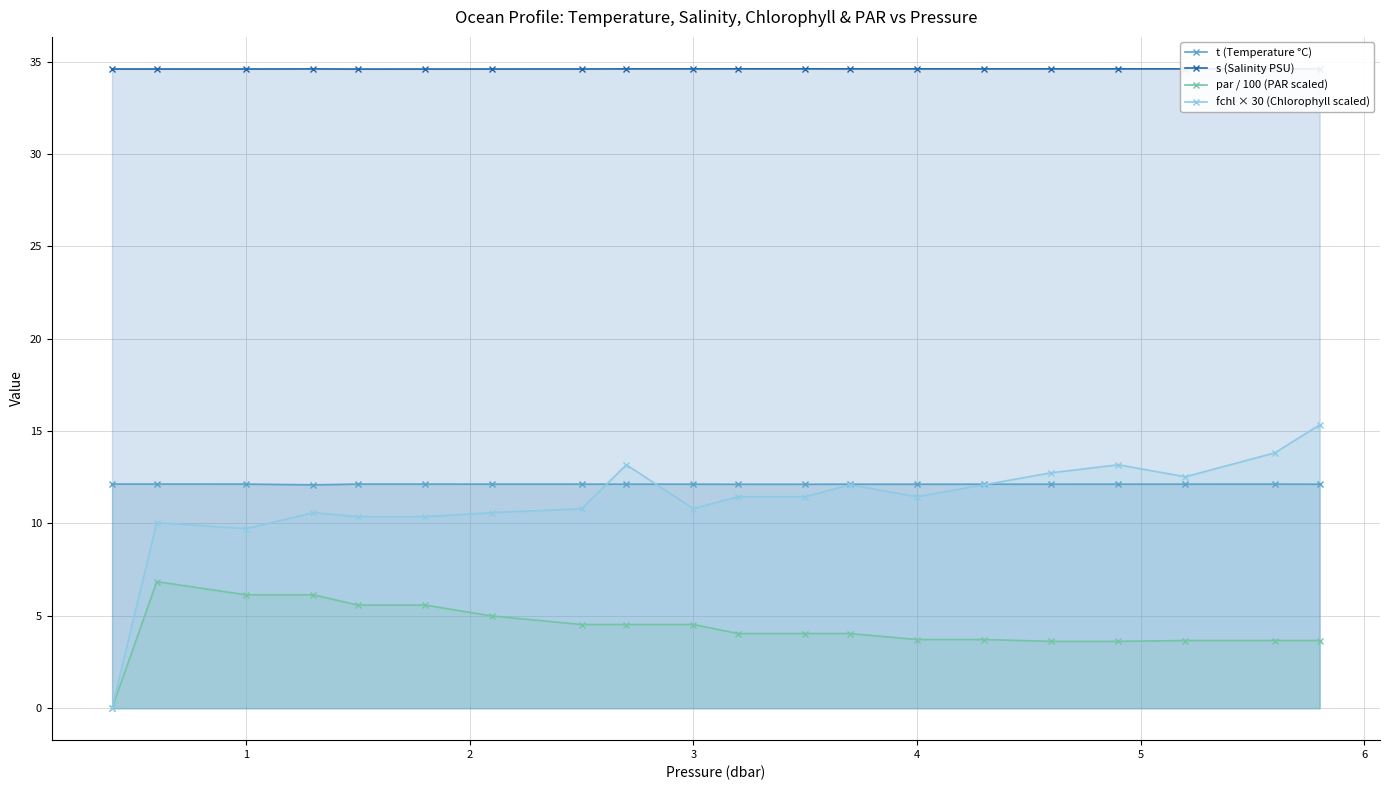

At which category does fchl × 30 (Chlorophyll scaled) reach its first local valley?

1